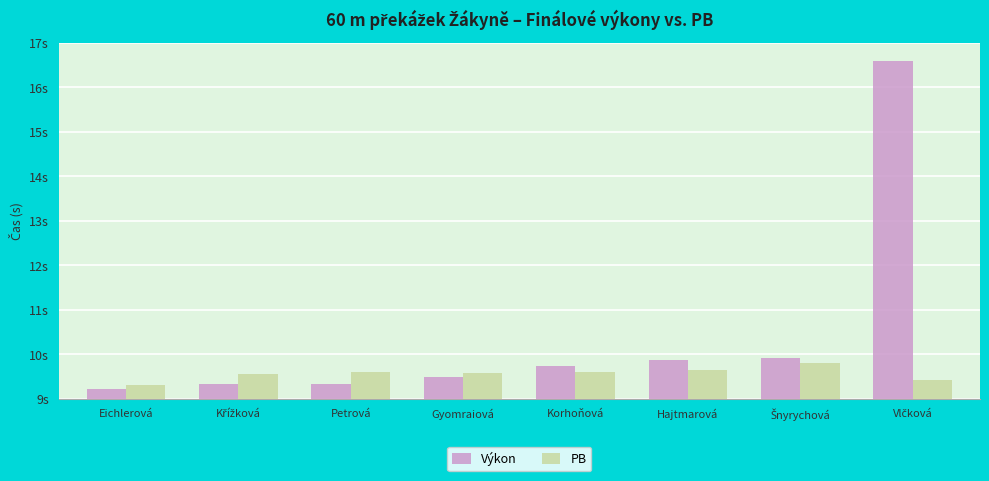

What are all the series names shown in the legend?

Výkon, PB